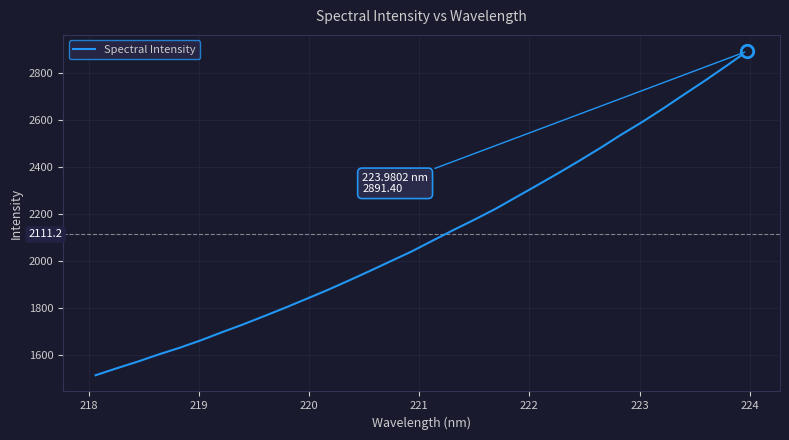

What is the difference between the maximum and minimum values?

1379.2